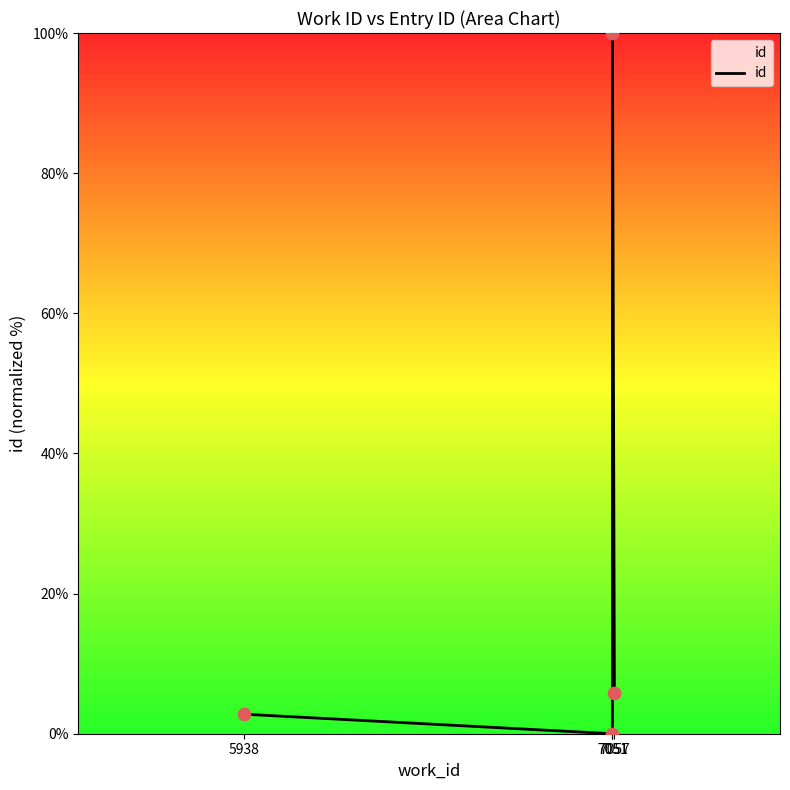

What is the change in value from 7051 to 7051?

+100.0